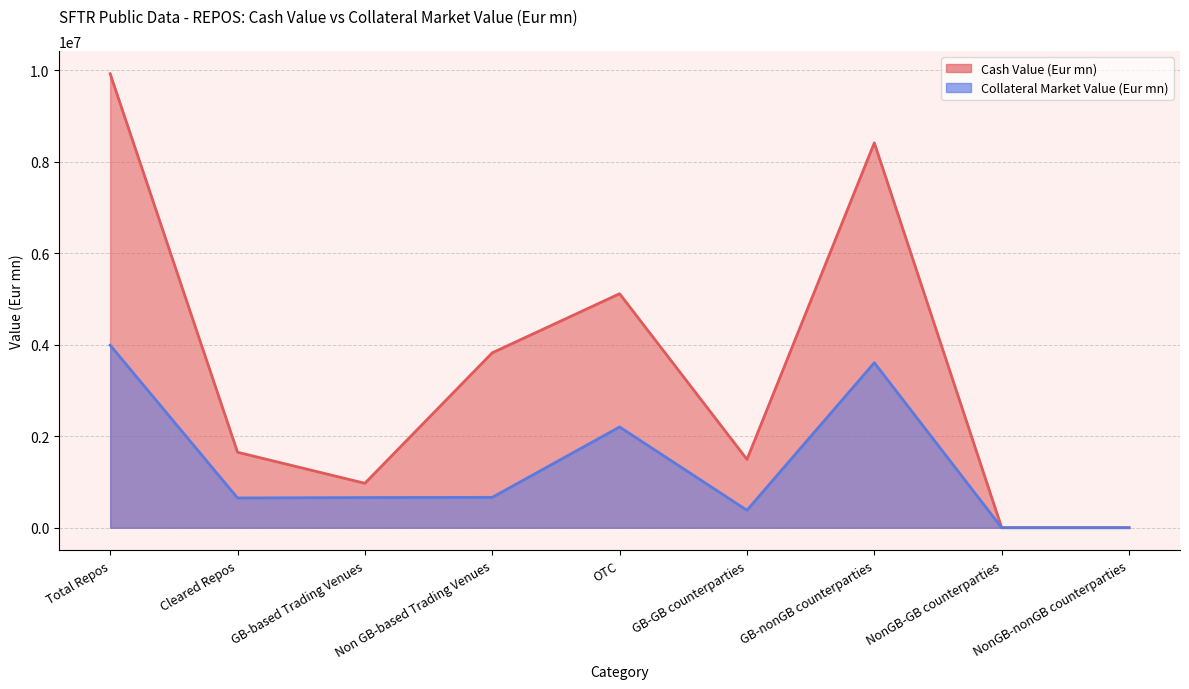

List the series in order of their overall mean, highest first.

Cash Value (Eur mn), Collateral Market Value (Eur mn)